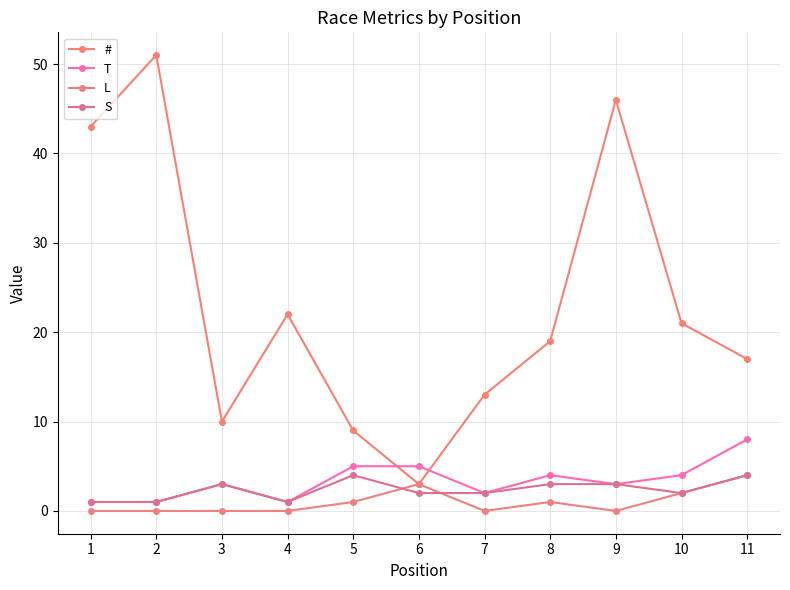

Is the value of # at 3 greater than the value of S at 8?

Yes